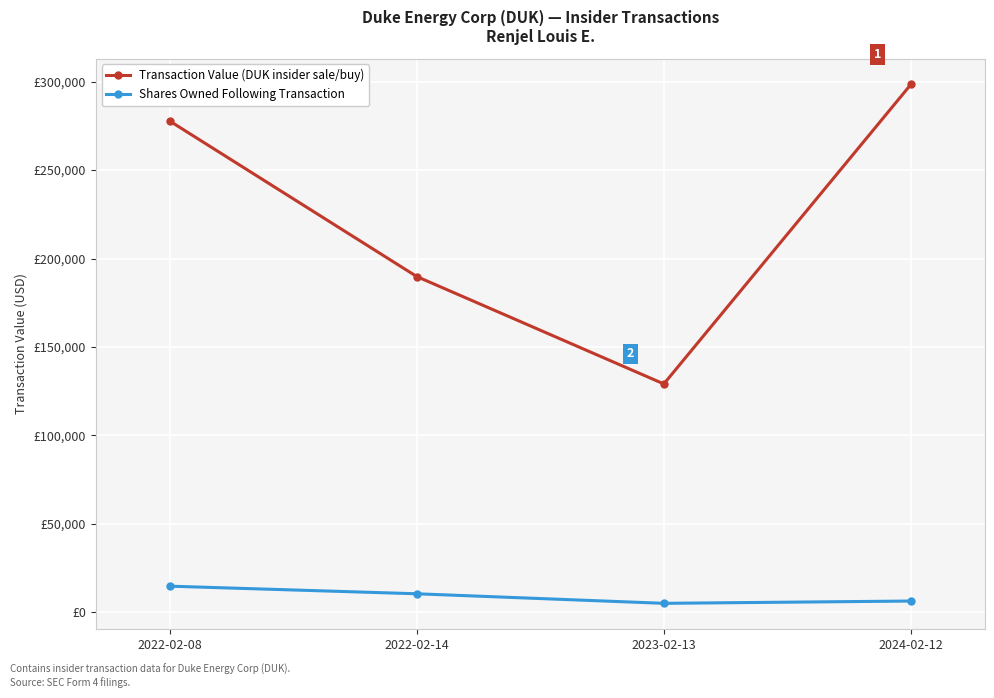

What is the difference between the maximum and minimum values in the Shares Owned Following Transaction series?

9701